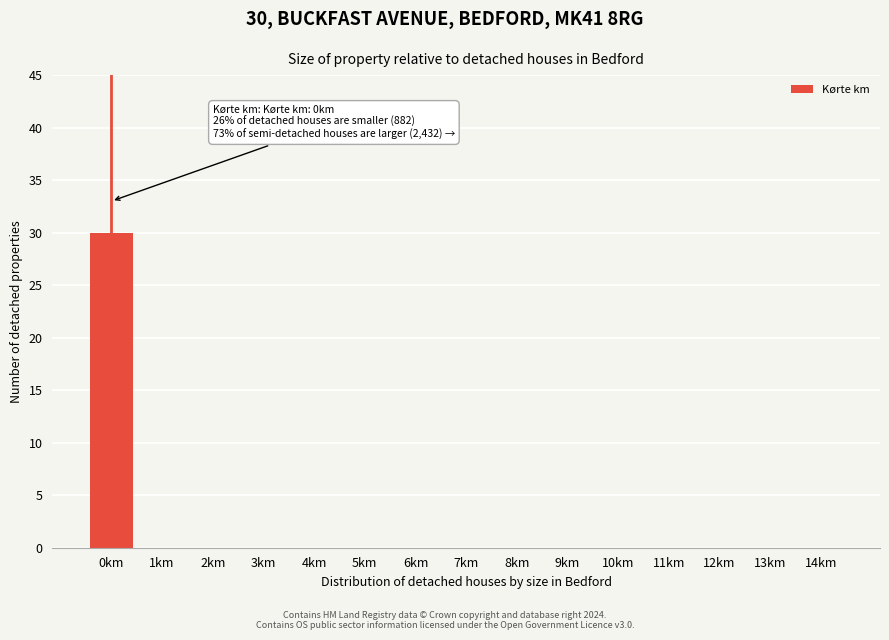

Reading left to right, extract all data points from this chart.

0km=30	1km=0	2km=0	3km=0	4km=0	5km=0	6km=0	7km=0	8km=0	9km=0	10km=0	11km=0	12km=0	13km=0	14km=0